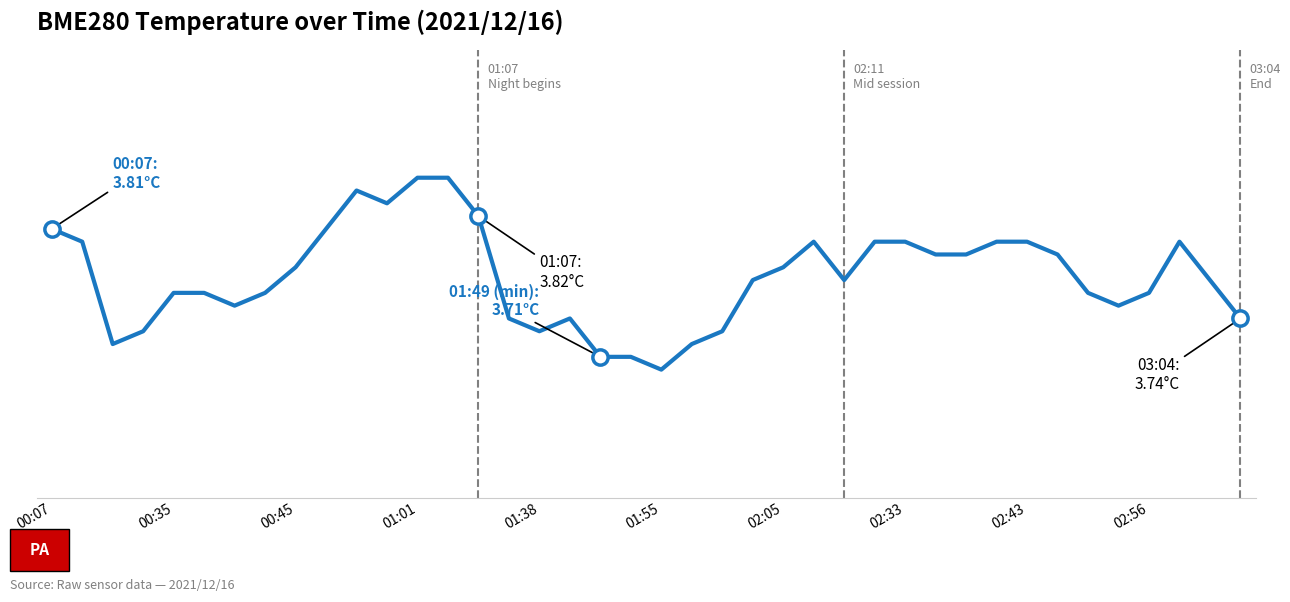

What is the smallest value displayed?

3.7